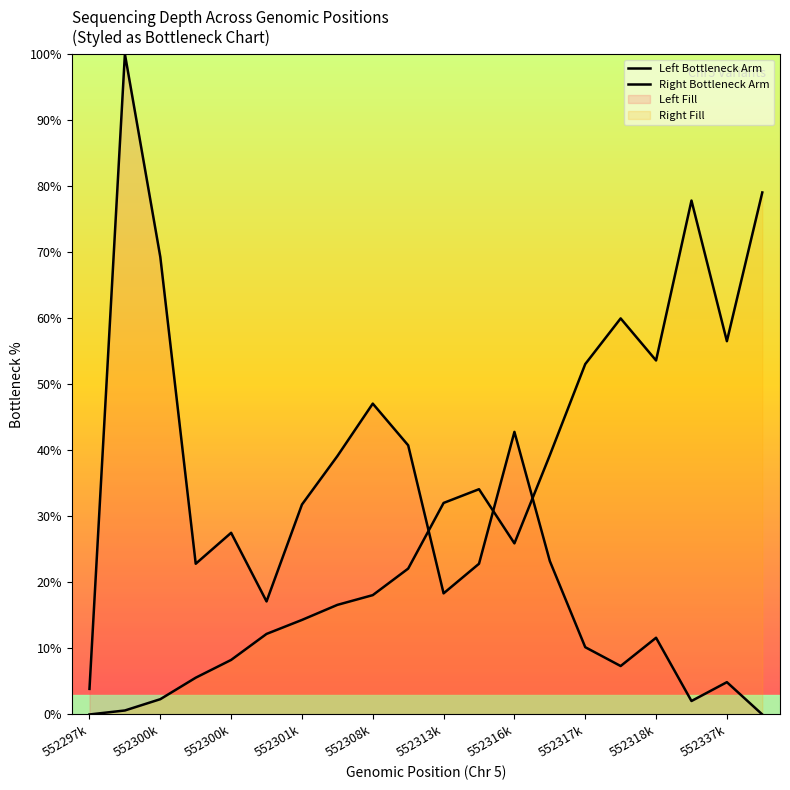

How many lines are shown in the chart?

2